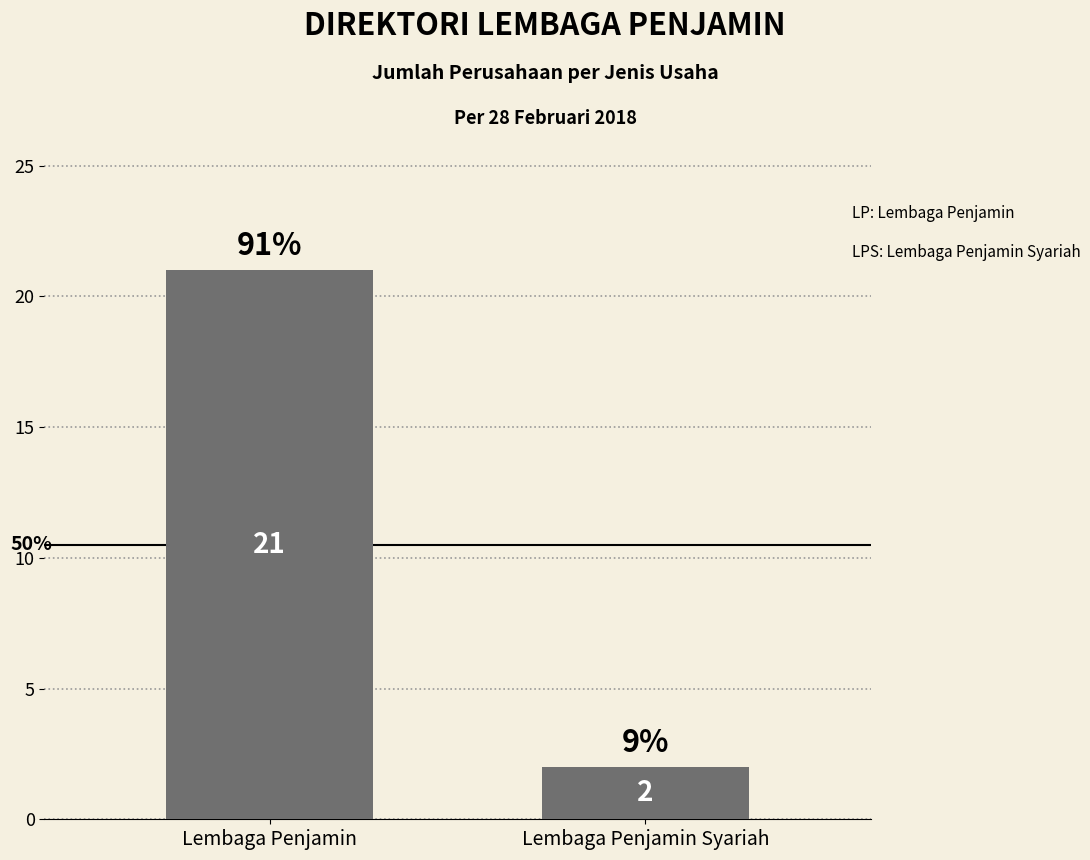

How many bars are there in total?

2